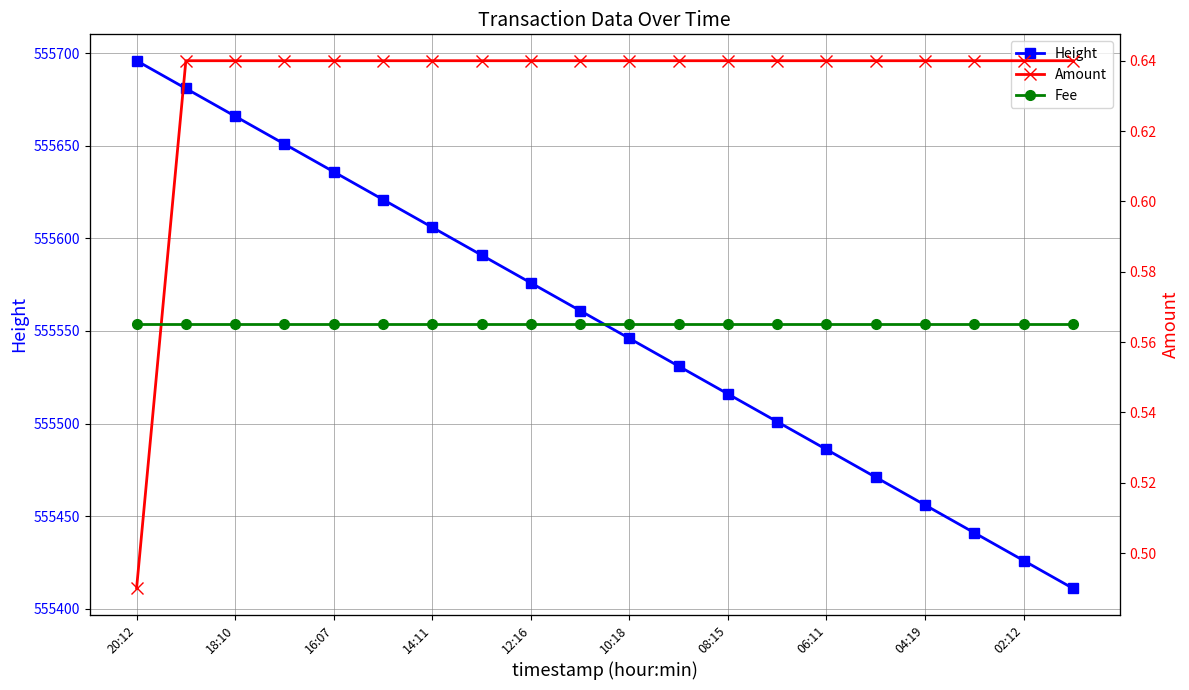

Count the number of categories in the chart.

20